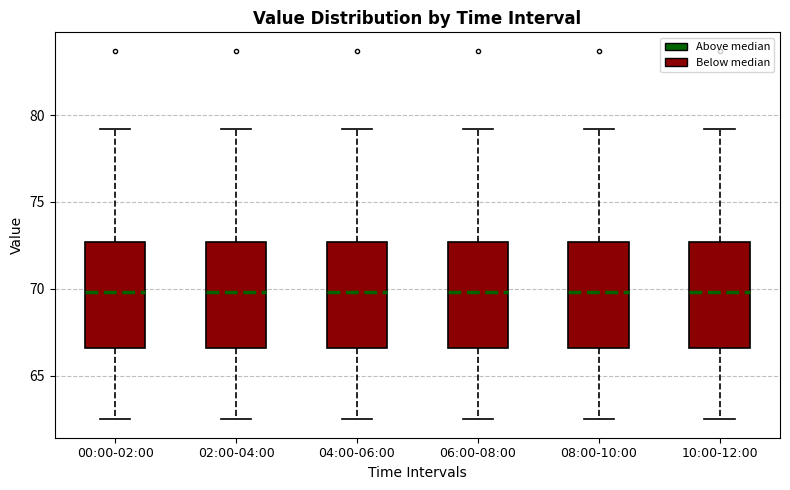

Reading left to right, transcribe this box plot: for each box, give where its median line is, the range the box spans, and where its two whiskers end, as read against the y-axis. The values are not printed on the chart, so give them approximately, as read against the axis.

00:00-02:00: median 70.0, box 66.5 to 72.5, whiskers 62.5 to 79.0
02:00-04:00: median 70.0, box 66.5 to 72.5, whiskers 62.5 to 79.0
04:00-06:00: median 70.0, box 66.5 to 72.5, whiskers 62.5 to 79.0
06:00-08:00: median 70.0, box 66.5 to 72.5, whiskers 62.5 to 79.0
08:00-10:00: median 70.0, box 66.5 to 72.5, whiskers 62.5 to 79.0
10:00-12:00: median 70.0, box 66.5 to 72.5, whiskers 62.5 to 79.0